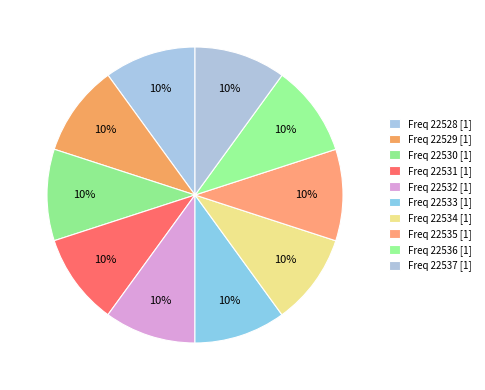

How many slices are in this pie chart?

10